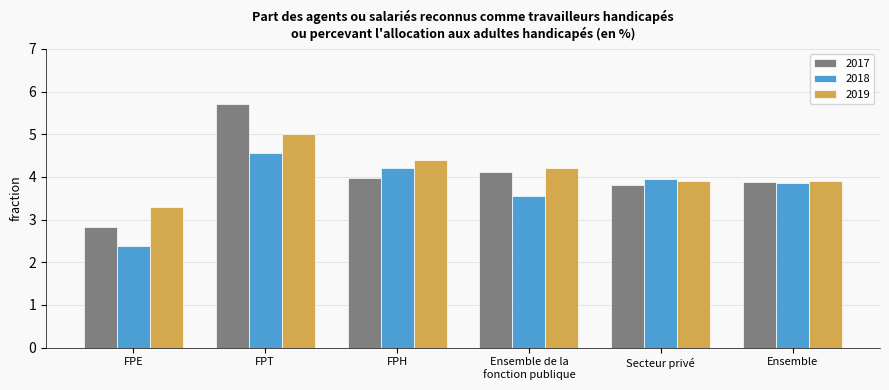

Where is 2018 nearest to the value 3?

Ensemble de la
fonction publique